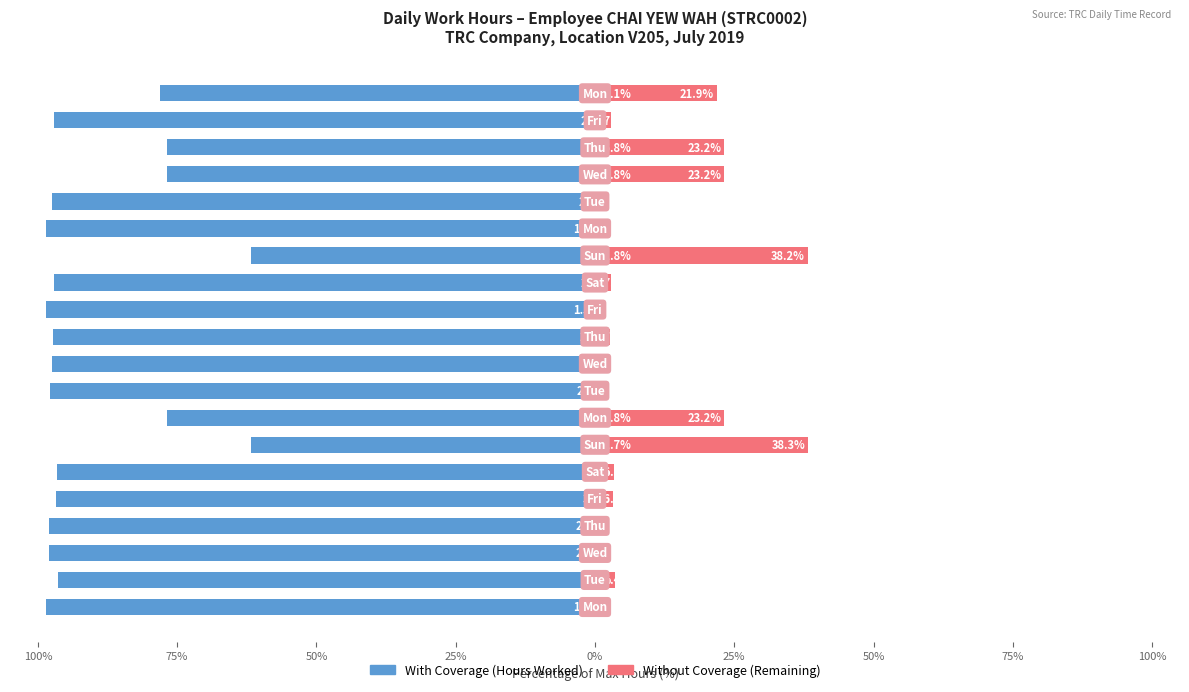

Does the chart contain any negative values?

Yes